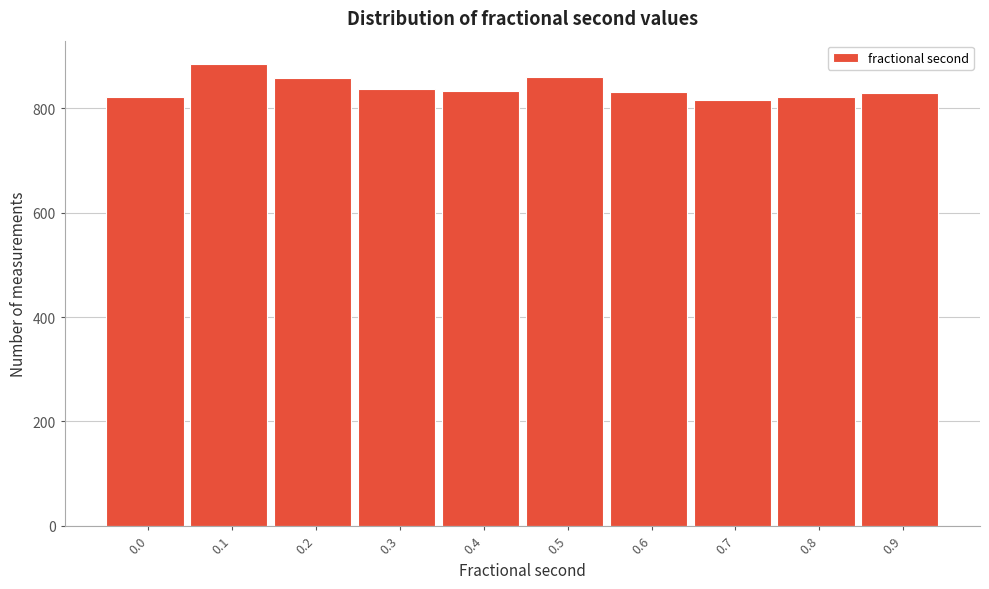

What is the sum of the values at 0.3 and 0.8?

1658